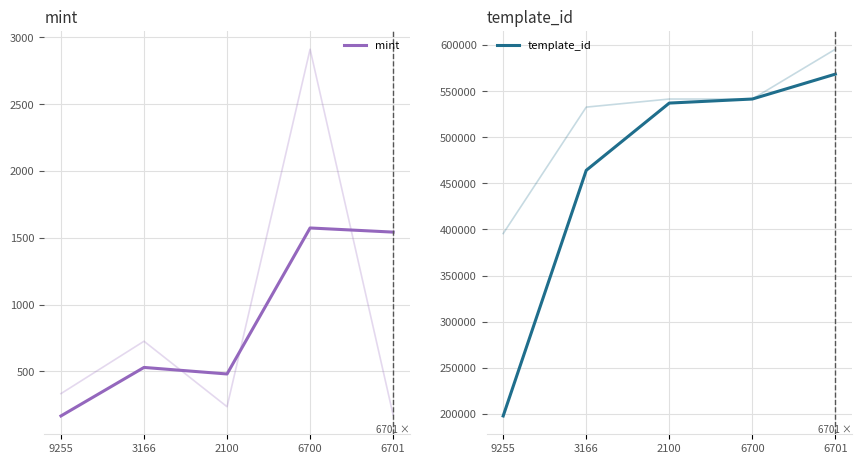

What is the highest value of the mint series?

1573.5